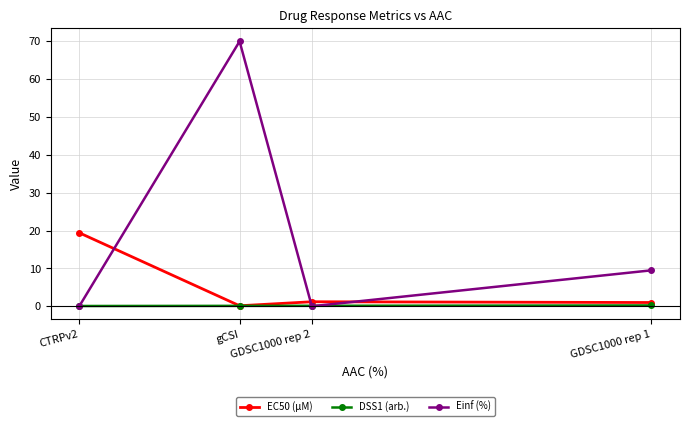

Rank the series by their average value, from highest to lowest.

Einf (%), EC50 (µM), DSS1 (arb.)